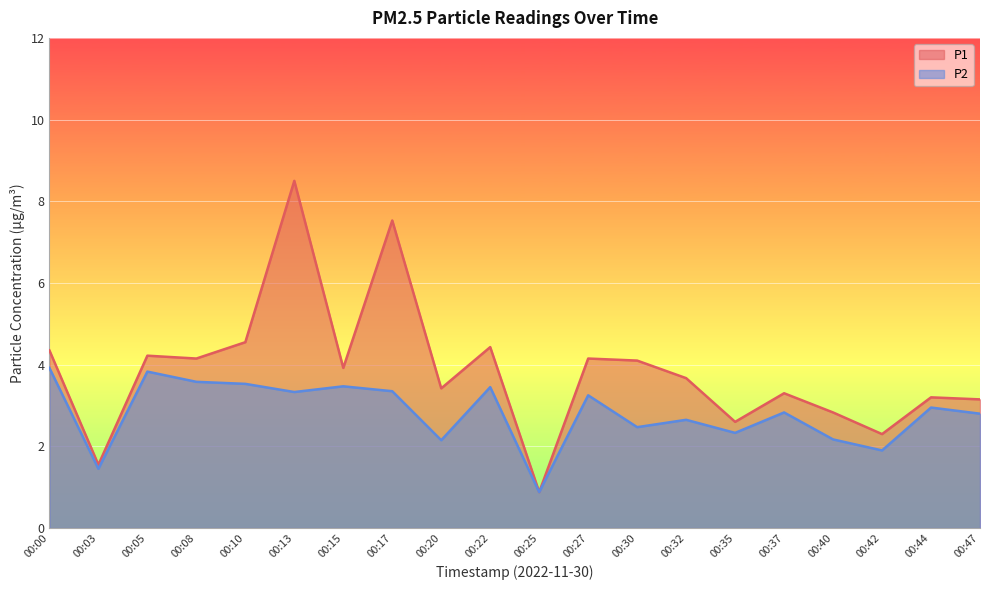

What is the sum of all P2 values?

56.3